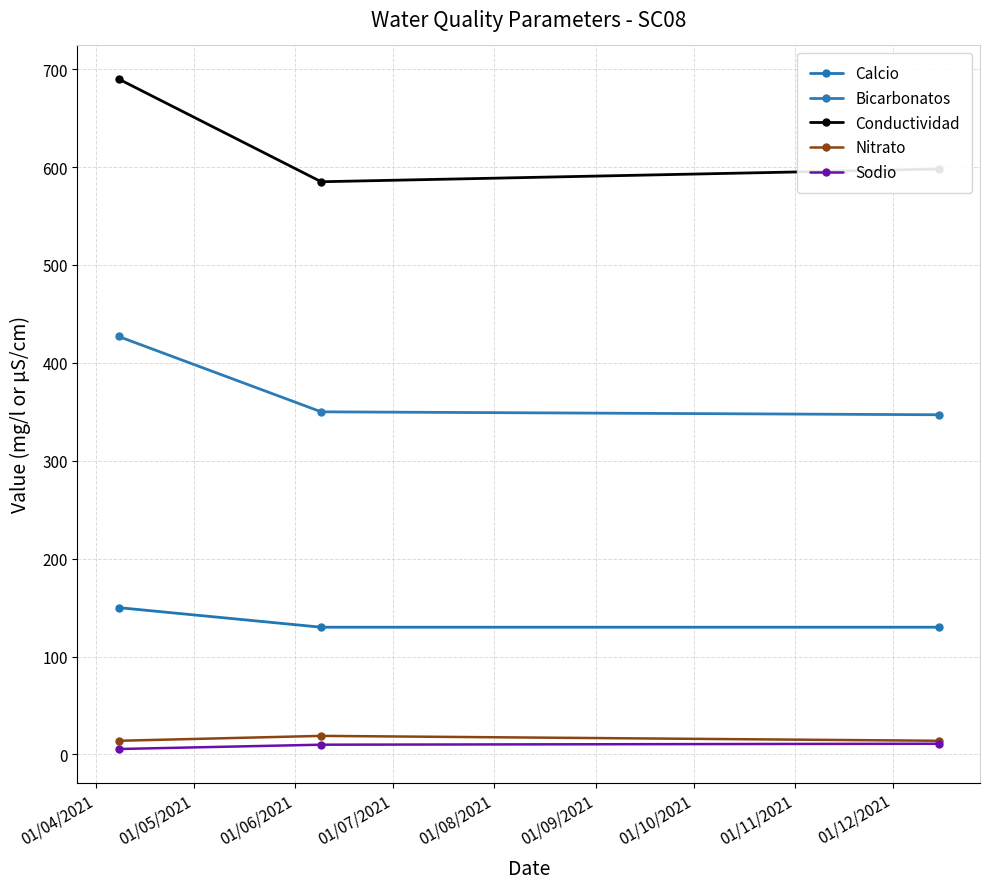

Where is Sodio nearest to the value 8?

01/05/2021